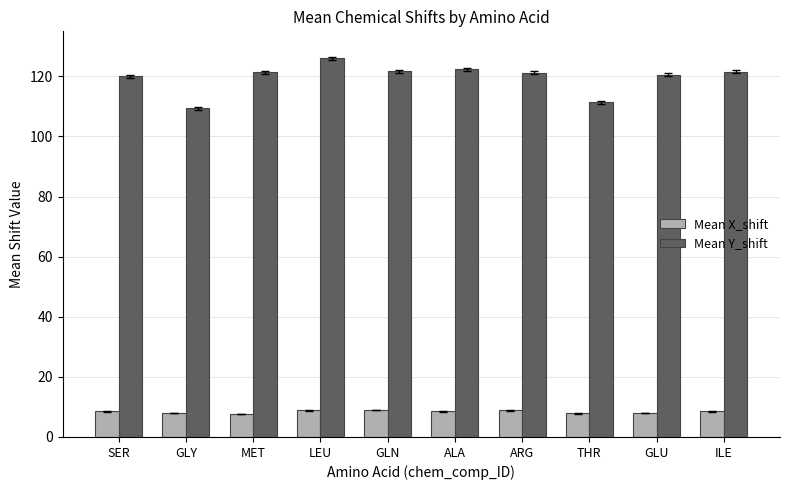

How many groups of bars are there?

10